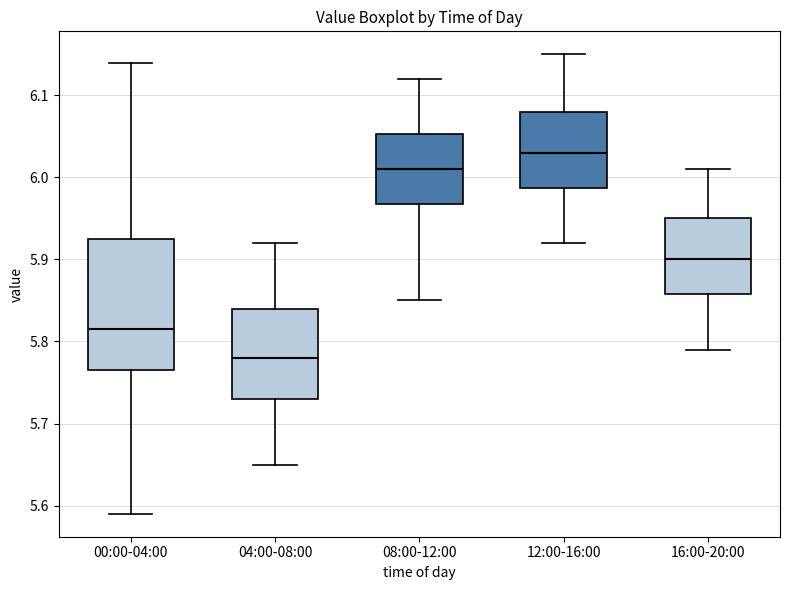

Reading left to right, read every box against the y-axis: the position of its median line, the range the box covers, and the ends of its whiskers. The values are not printed on the chart, so give them approximately, as read against the axis.

00:00-04:00: median 5.82, box 5.77 to 5.93, whiskers 5.59 to 6.14
04:00-08:00: median 5.78, box 5.73 to 5.84, whiskers 5.65 to 5.92
08:00-12:00: median 6.01, box 5.97 to 6.05, whiskers 5.85 to 6.12
12:00-16:00: median 6.03, box 5.99 to 6.08, whiskers 5.92 to 6.15
16:00-20:00: median 5.90, box 5.86 to 5.95, whiskers 5.79 to 6.01